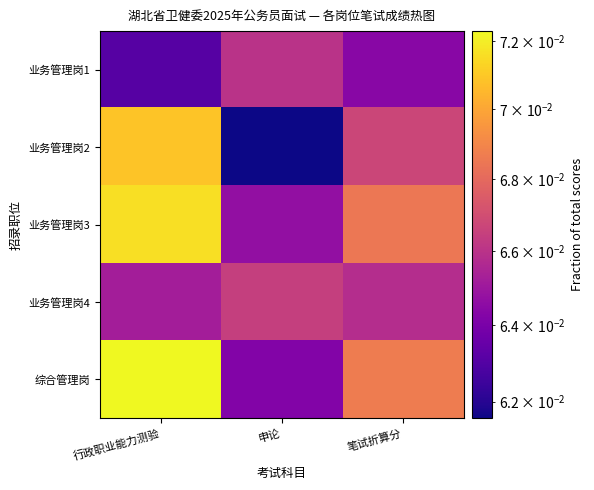

How many distinct data groups are displayed?

5